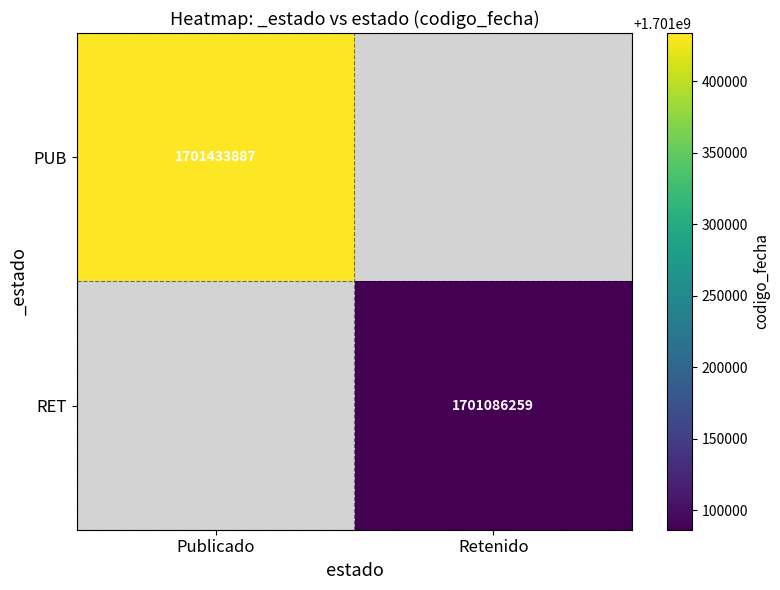

Count the number of data series in this chart.

2